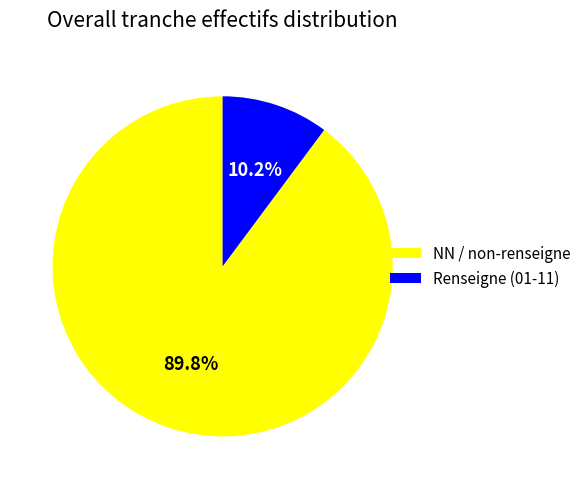

Which category has the smallest portion of the pie?

Renseigne (01-11)